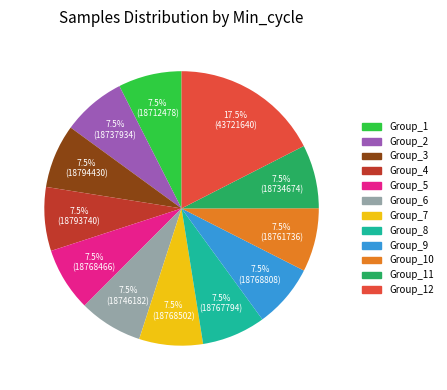

How many segments does this pie chart have?

12